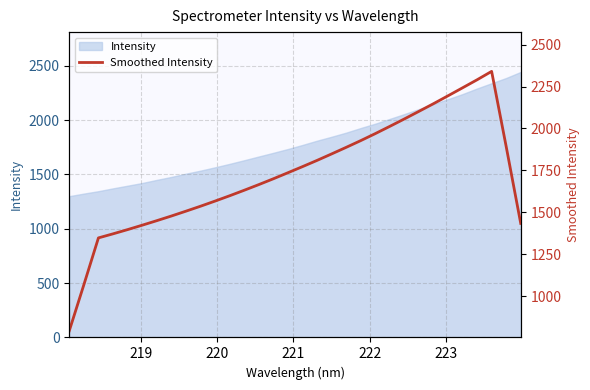

What is the greatest value displayed?

2340.2